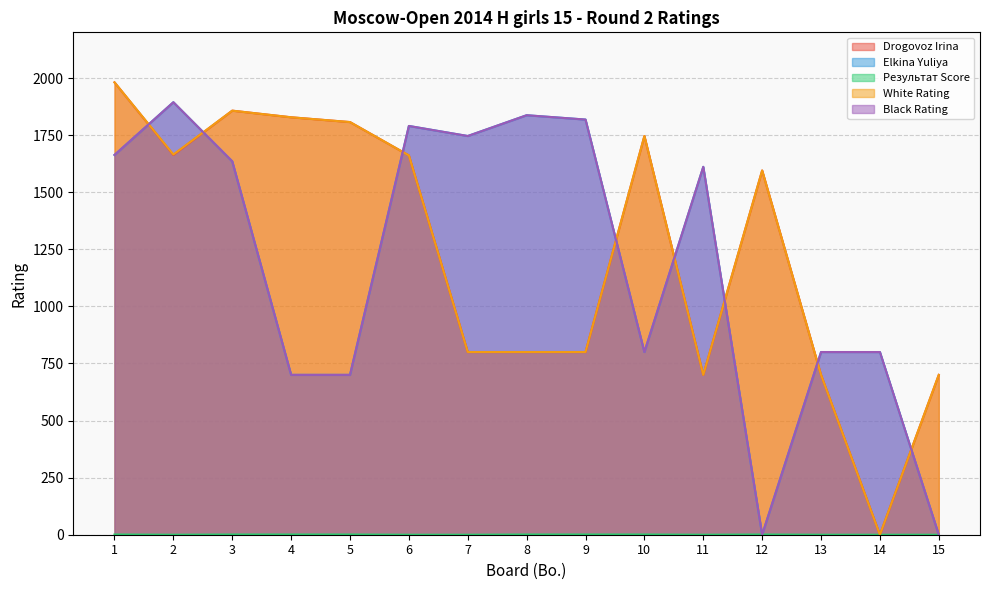

Which series has the largest range (max minus min)?

Drogovoz Irina